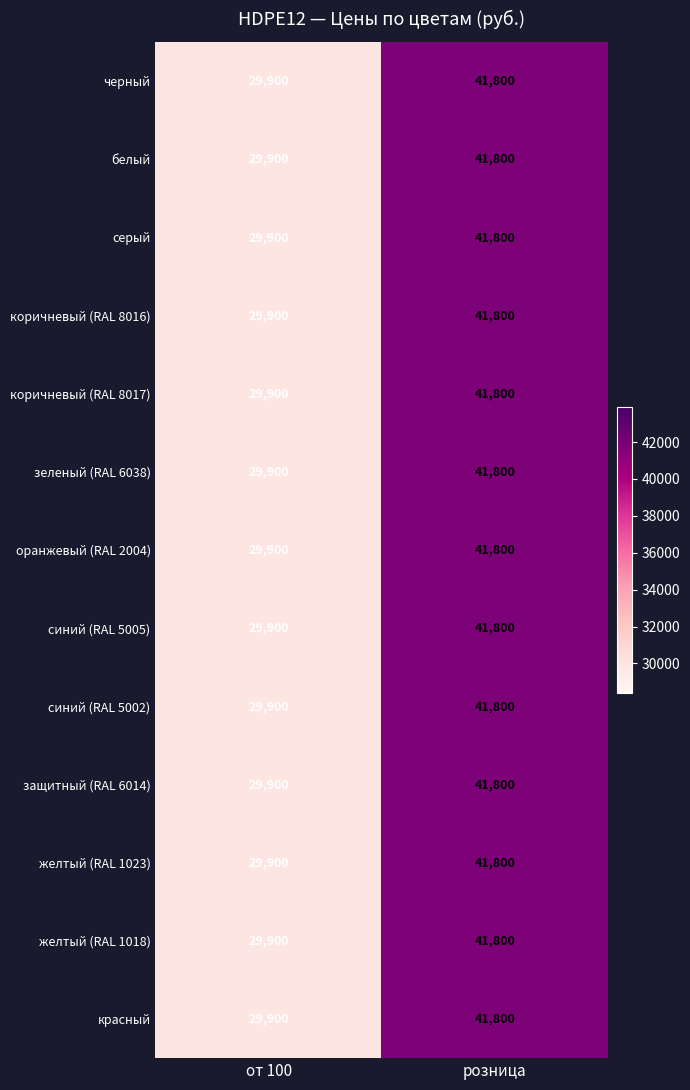

What is the sum of the желтый (RAL 1018) values at розница and от 100?

71700